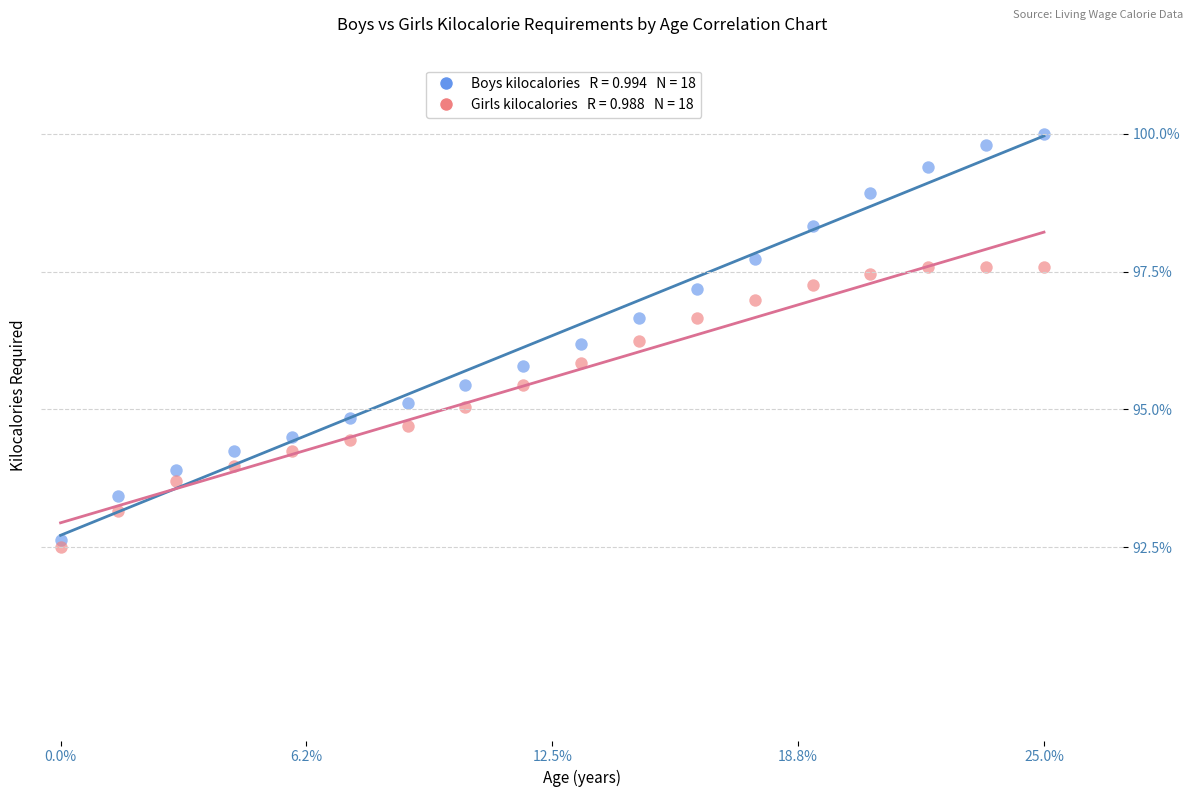

Across all data points, what is the range of X values (max minus min)?

1.0